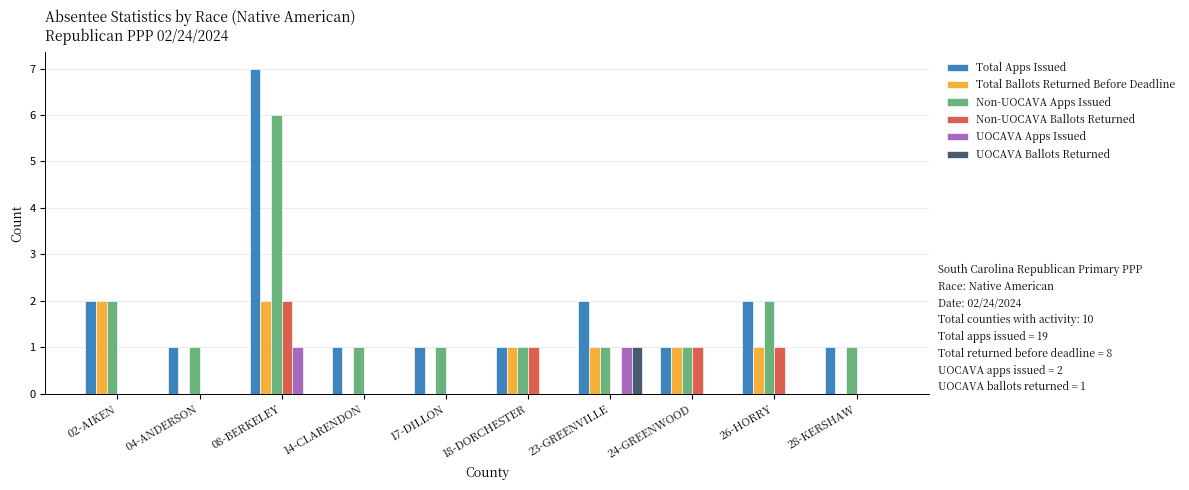

The Total Ballots Returned Before Deadline series shows 1 at 23-GREENVILLE. True or false?

True